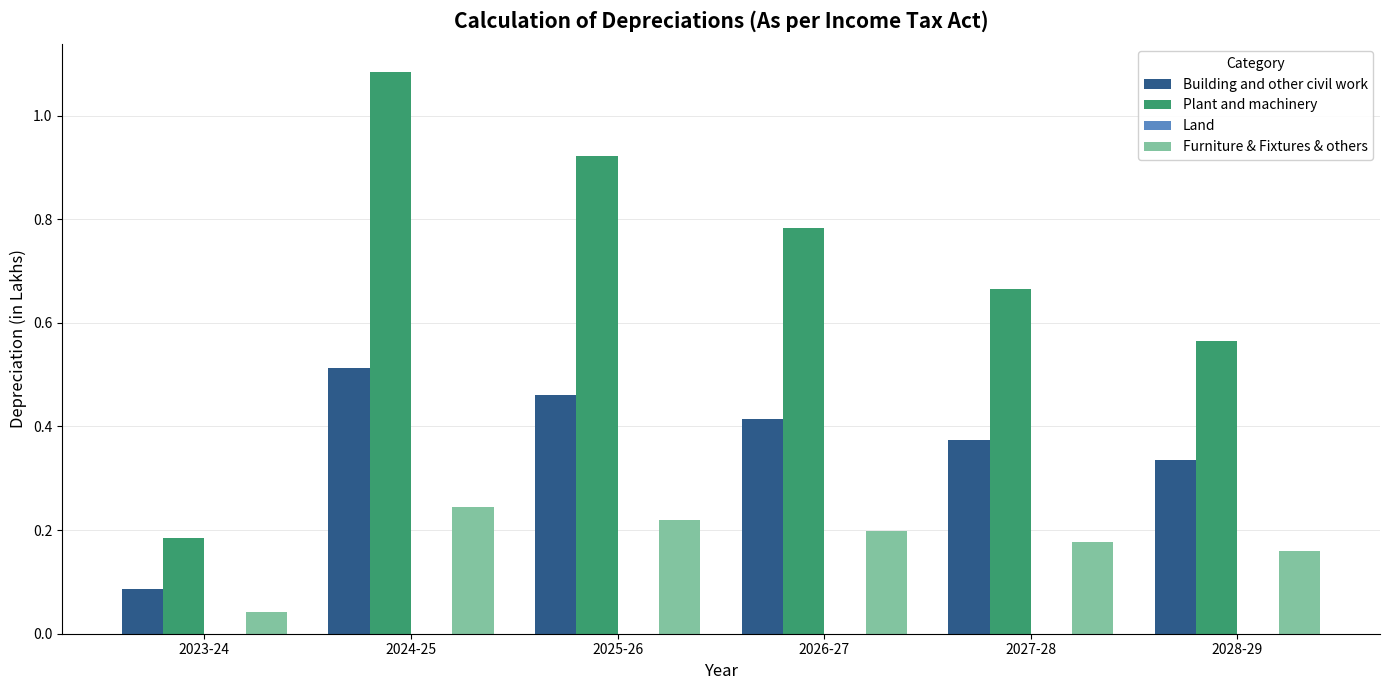

Which category has the highest value across all series?

2024-25